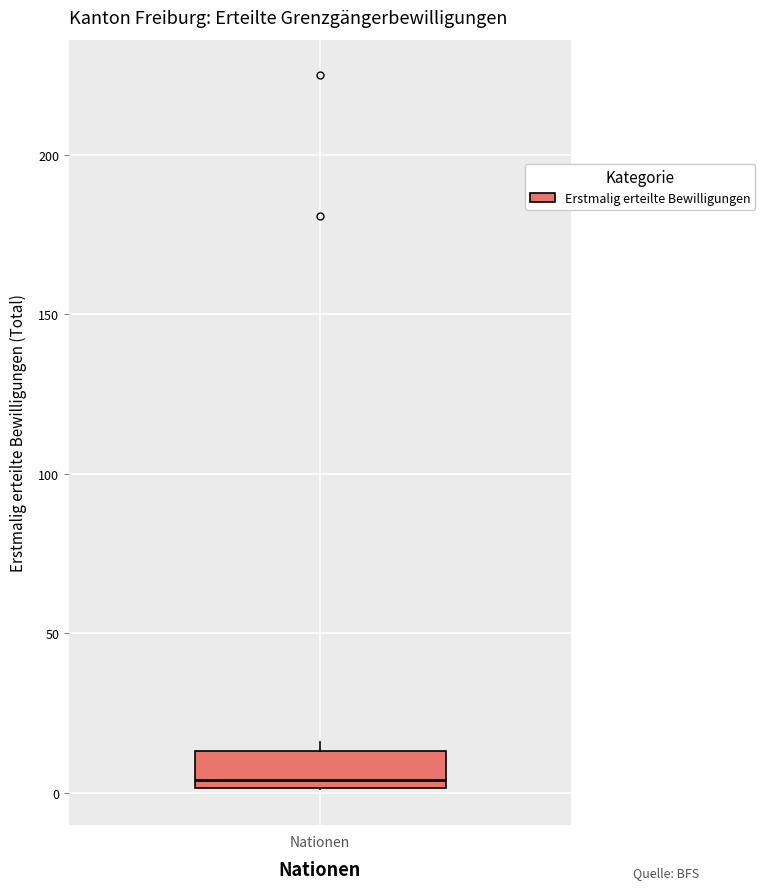

Transcribe this box plot: give where the median line is, the range the box spans, and where the two whiskers end, as read against the y-axis. The values are not printed on the chart, so give them approximately, as read against the axis.

median 5, box 0 to 15, whiskers 0 to 15 (just above the box's upper edge)